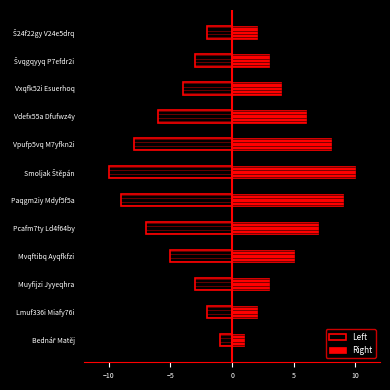

At how many categories does at least one series exceed -3?

12